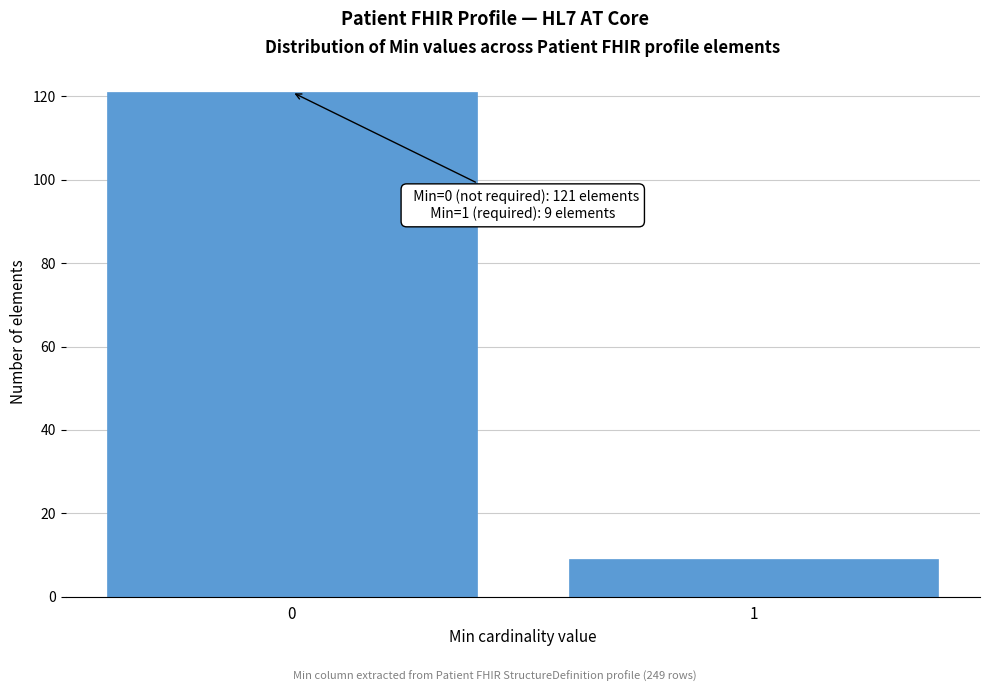

Reading left to right, transcribe all the data shown in this chart.

121	9